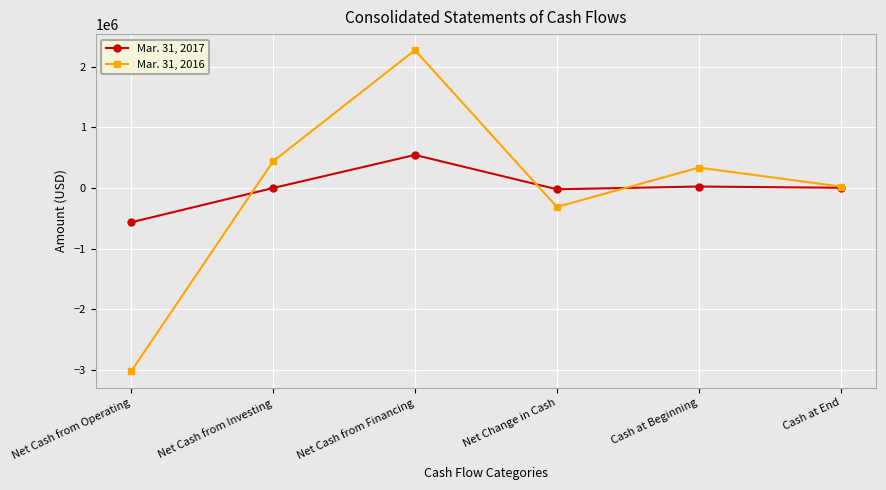

In Mar. 31, 2016, how many points are higher than both neighbors (excluding endpoints)?

2